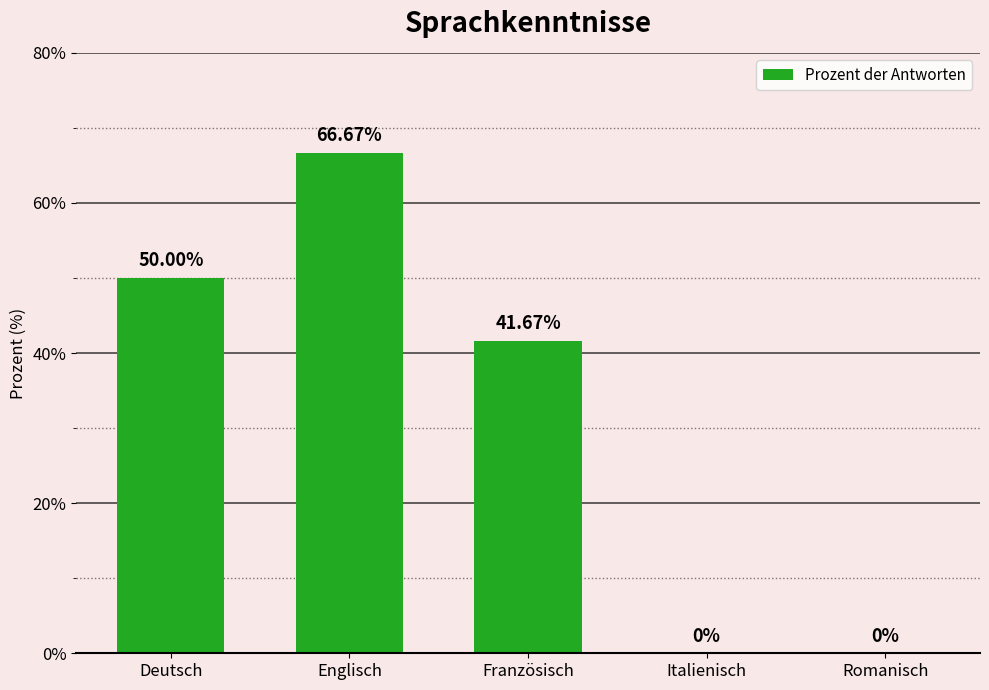

Reading left to right, list all the values displayed in this chart.

Deutsch=50.0	Englisch=66.7	Französisch=41.7	Italienisch=0.0	Romanisch=0.0